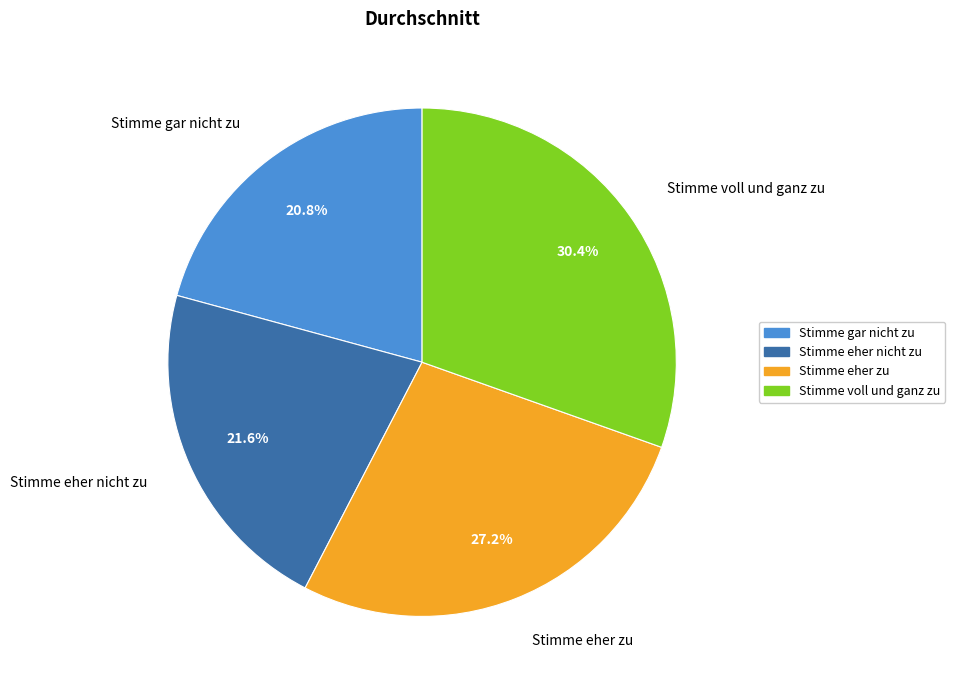

What percentage is NOT represented by Stimme gar nicht zu?

79.2%